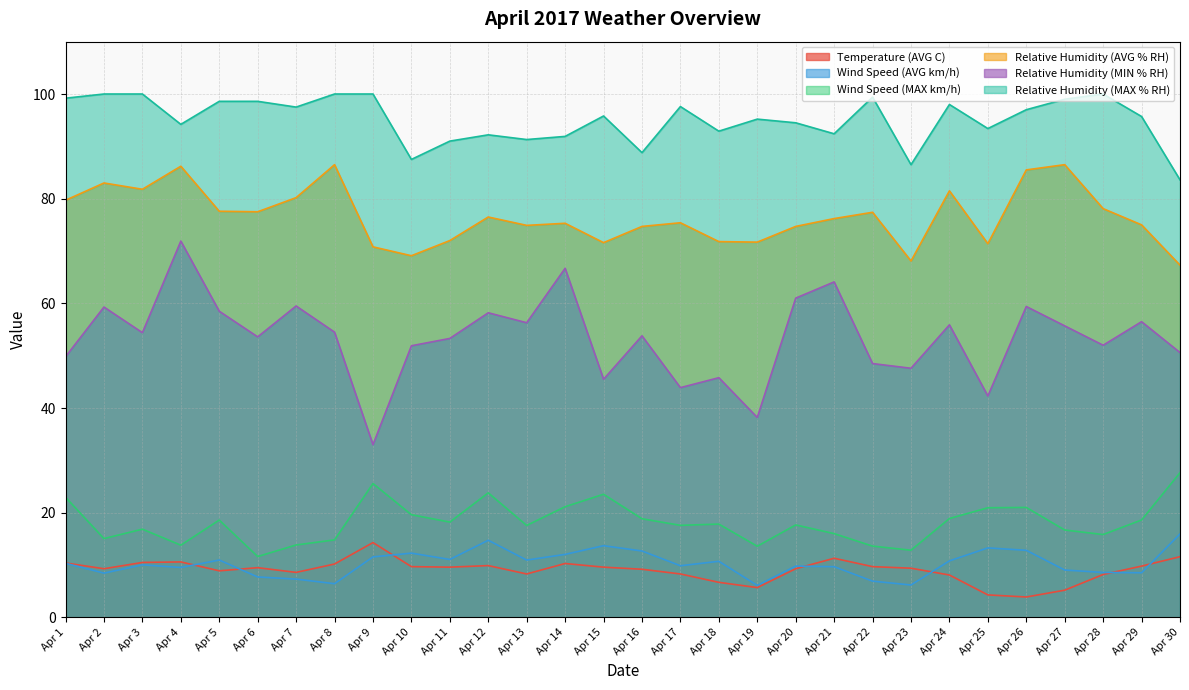

What is the value of the Wind Speed (MAX km/h) point at the 16th from the left?

18.9